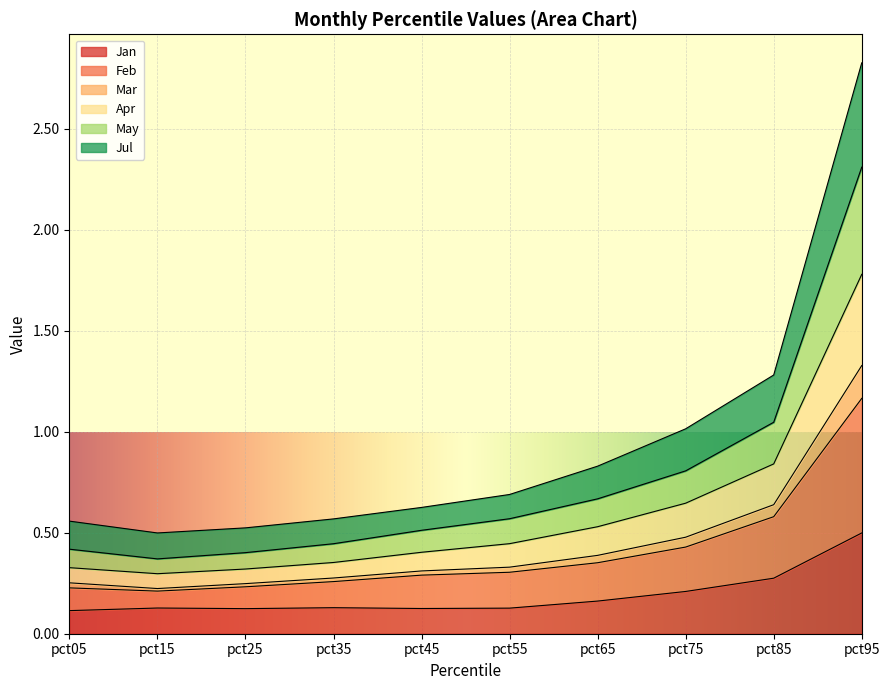

What are all the series names shown in the legend?

Jan, Feb, Mar, Apr, May, Jul